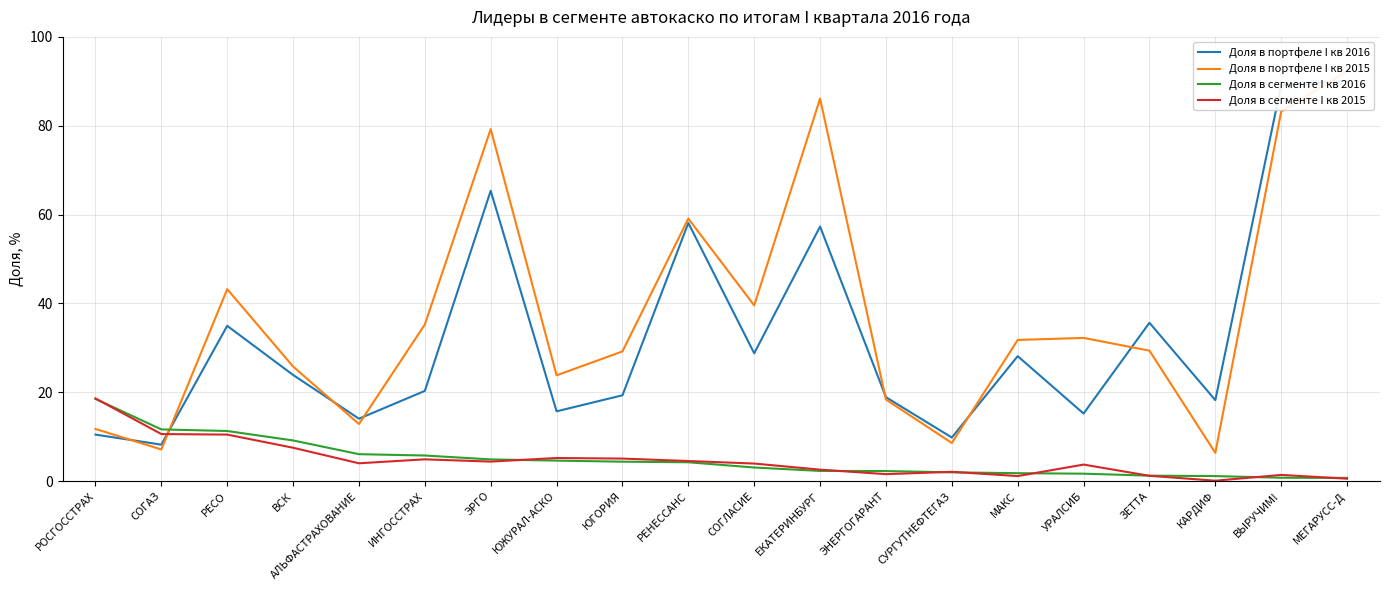

What is the difference between the Доля в сегменте I кв 2016 values at ЮГОРИЯ and ЭНЕРГОГАРАНТ?

2.1